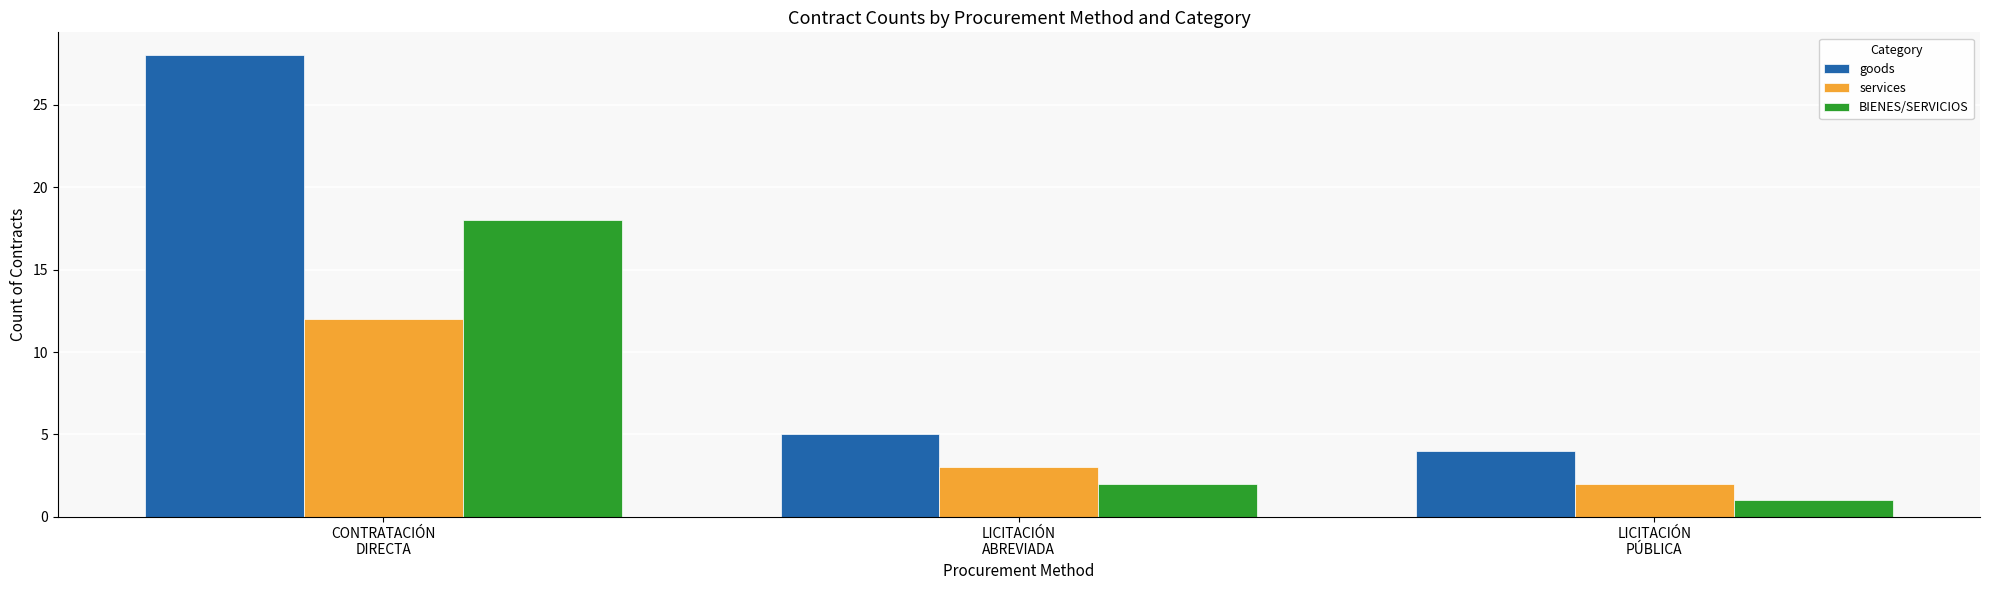

Count the number of categories in the chart.

3